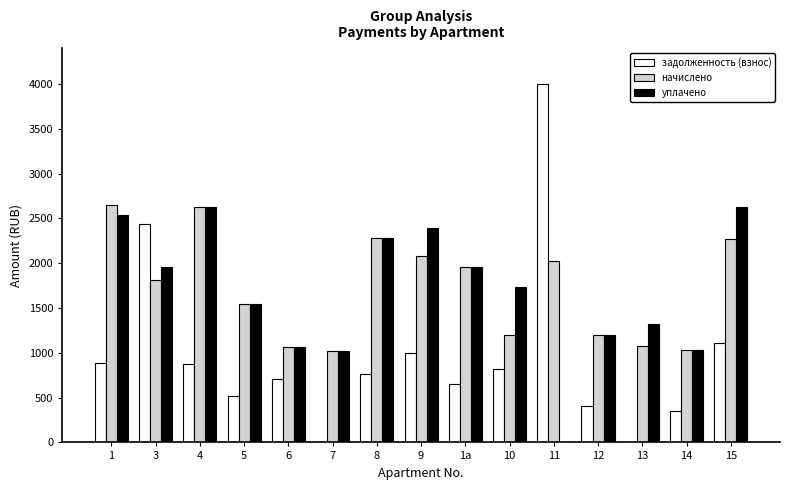

Are the bars horizontal?

No